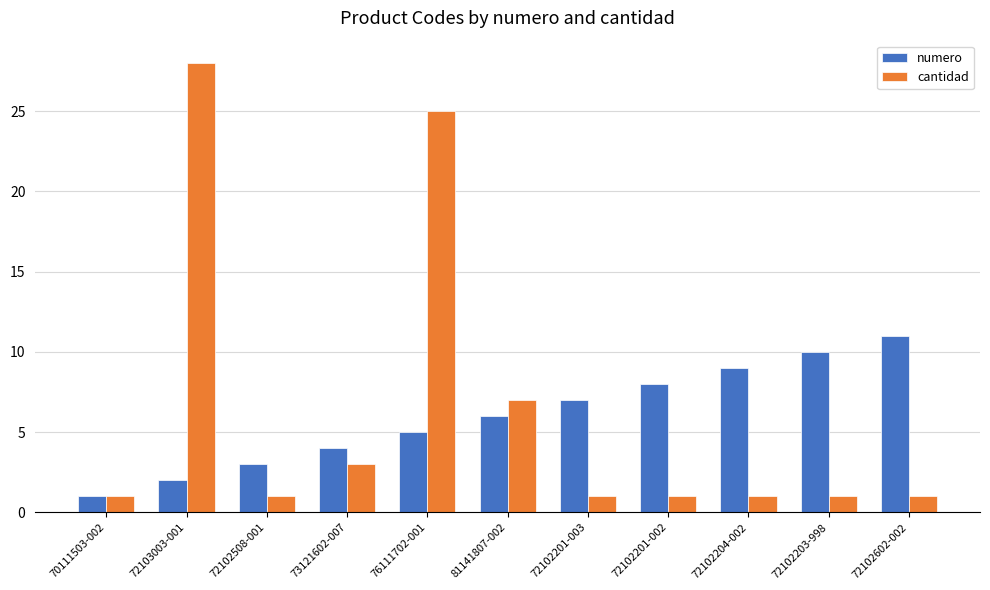

Rank the series by their average value, from highest to lowest.

cantidad, numero